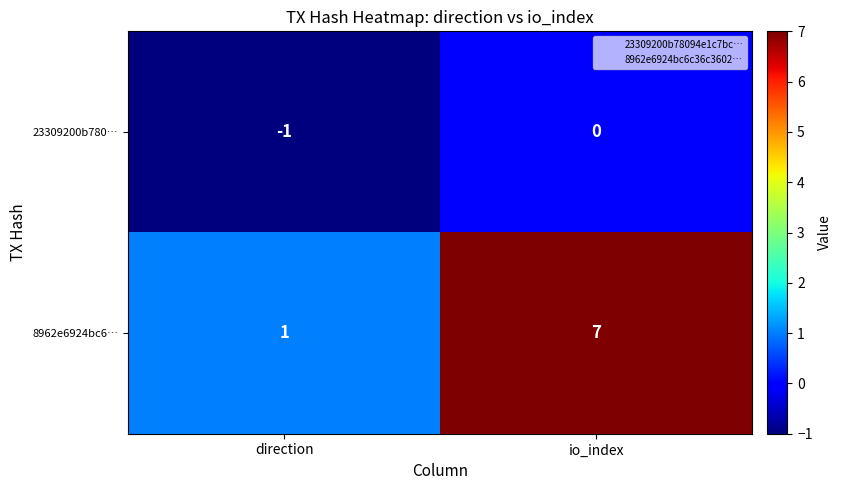

True or false: 8962e6924bc6… has a value of 7 at io_index.

True